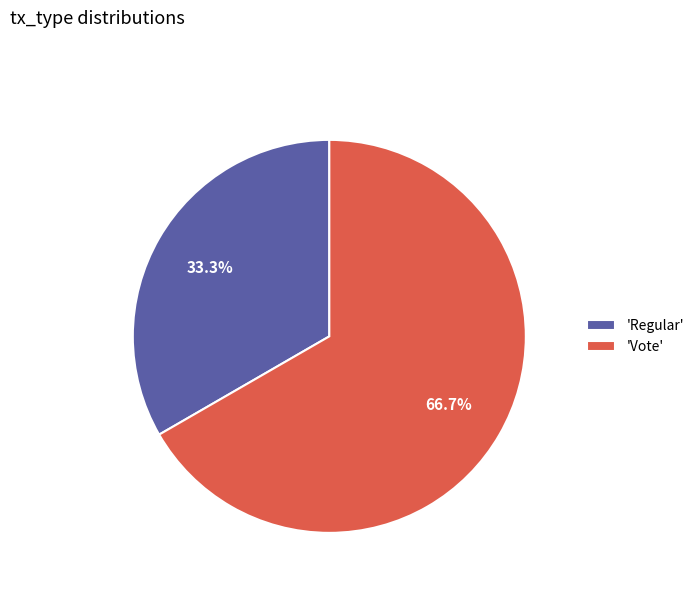

What percentage is NOT represented by 'Vote'?

33.3%